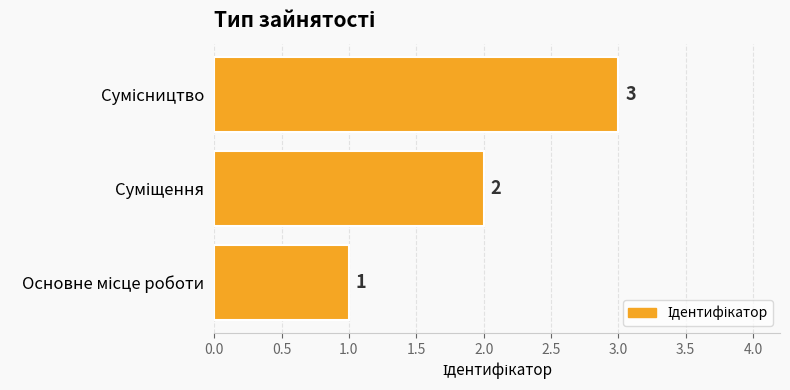

How many values are below 2?

1